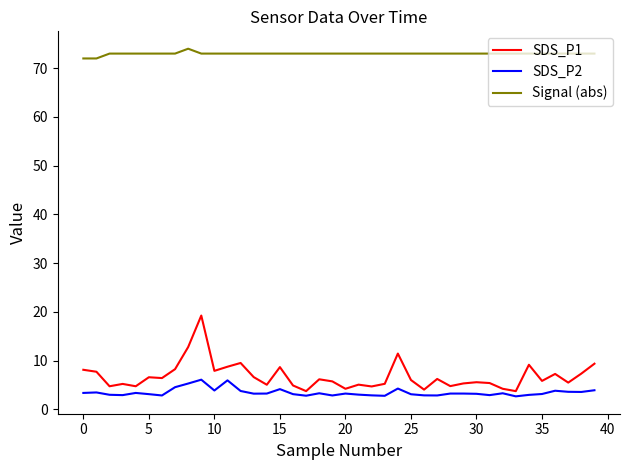

Which series has the widest spread of values?

SDS_P1